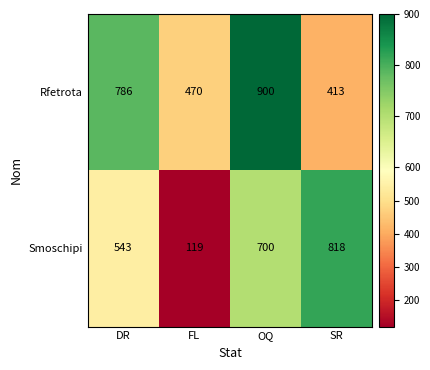

Which label corresponds to the largest value in the chart?

OQ